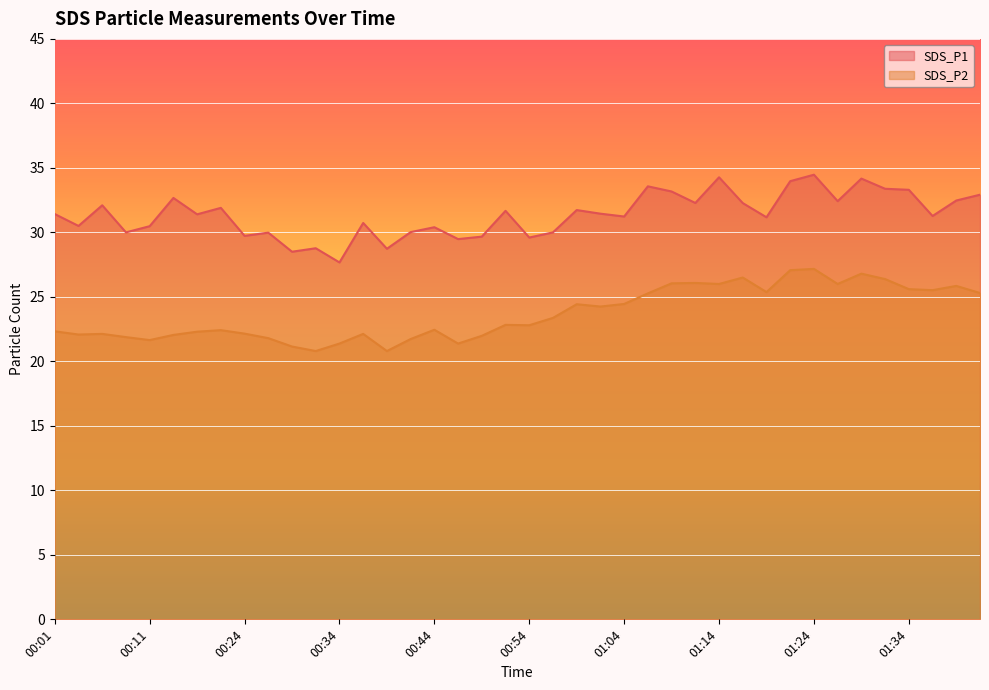

At which category does SDS_P2 reach its first local peak?

00:06